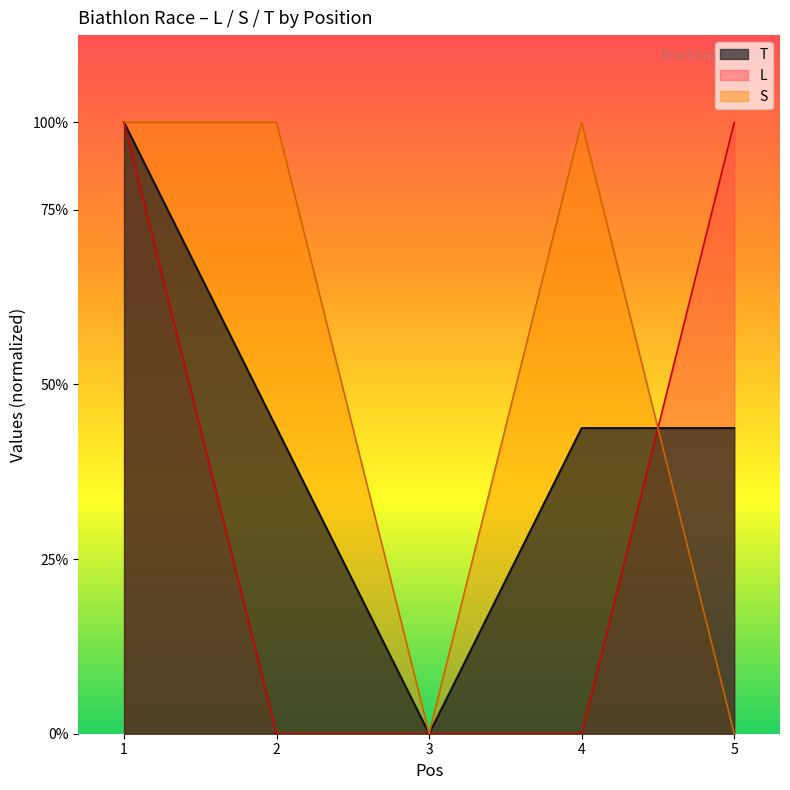

Between 4 and 2, which is larger?

4